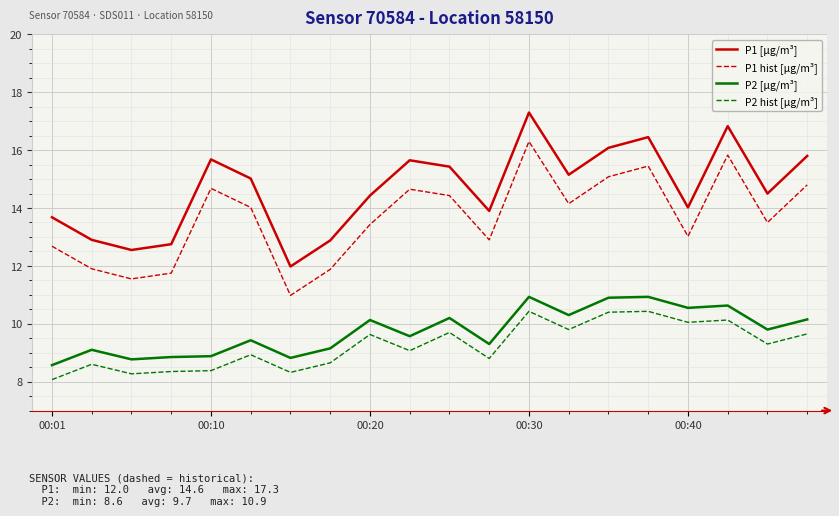

What is the difference between the maximum and minimum values in the P2 hist [µg/m³] series?

2.4